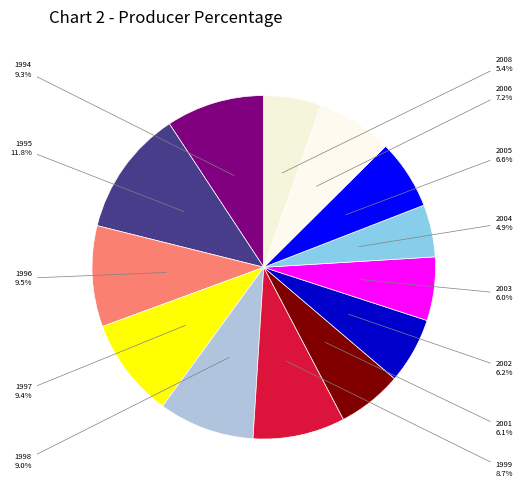

What portion of the pie excludes 2005?

93.4%